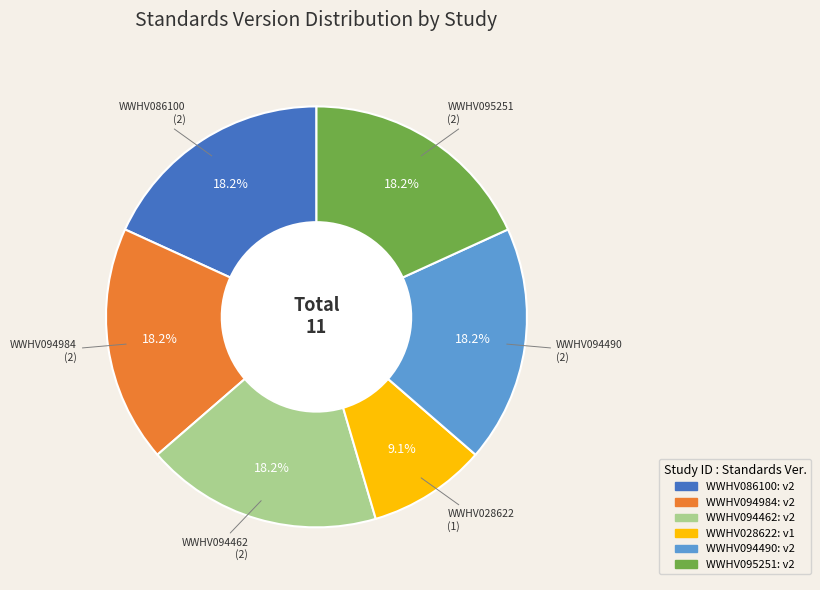

Is there a majority slice in this chart?

No